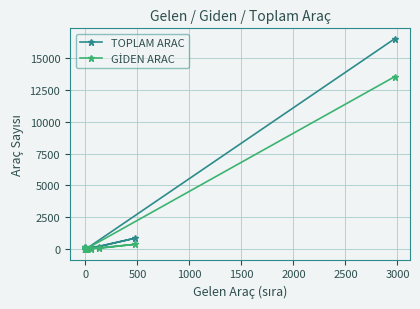

Which series has the largest range (max minus min)?

TOPLAM ARAC